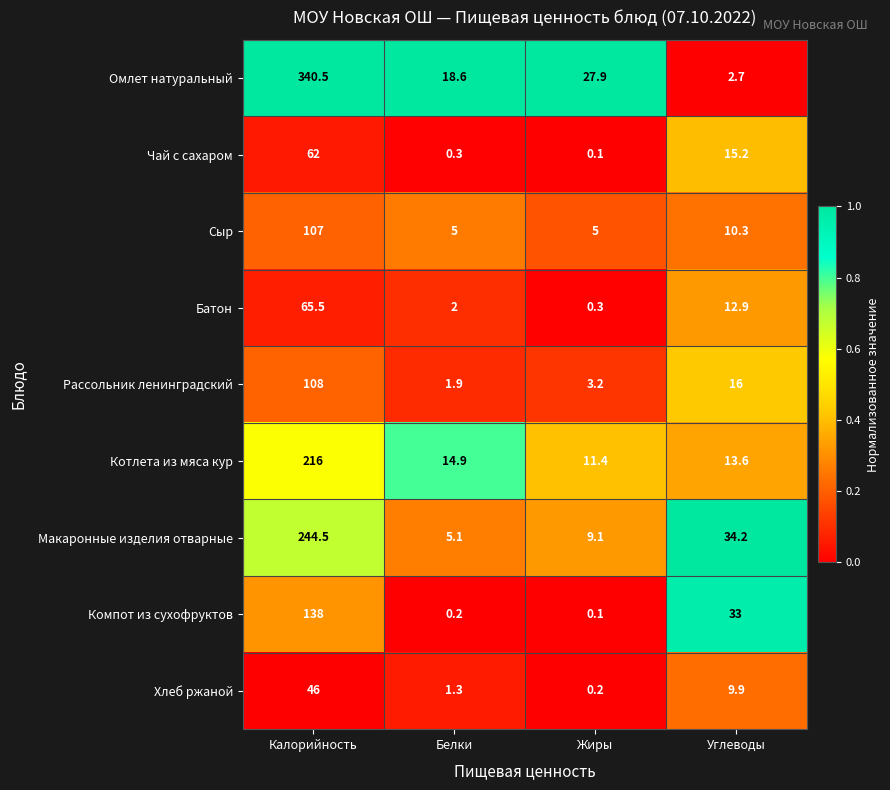

What is the maximum value shown in the chart?

340.5